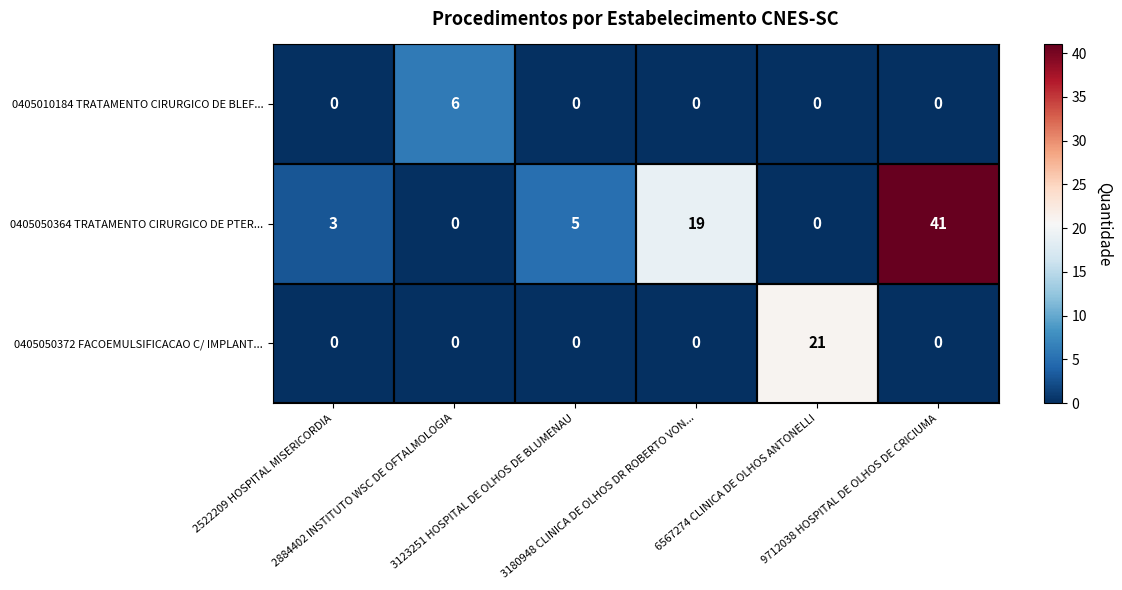

Which series has the largest total across all categories?

0405050364 TRATAMENTO CIRURGICO DE PTER...